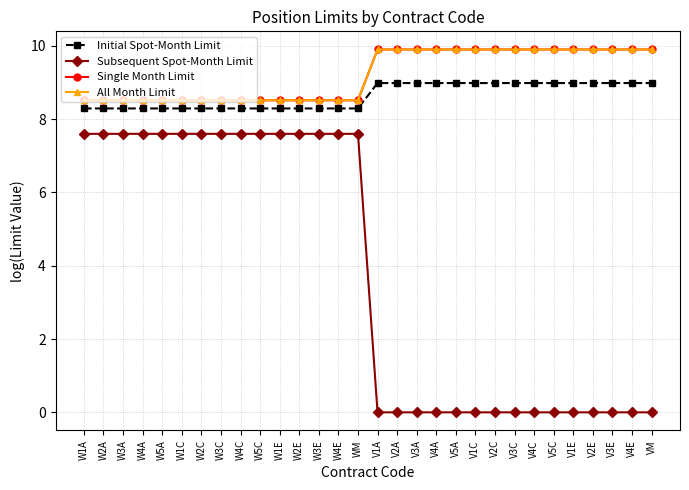

Does the chart have visible grid lines?

Yes